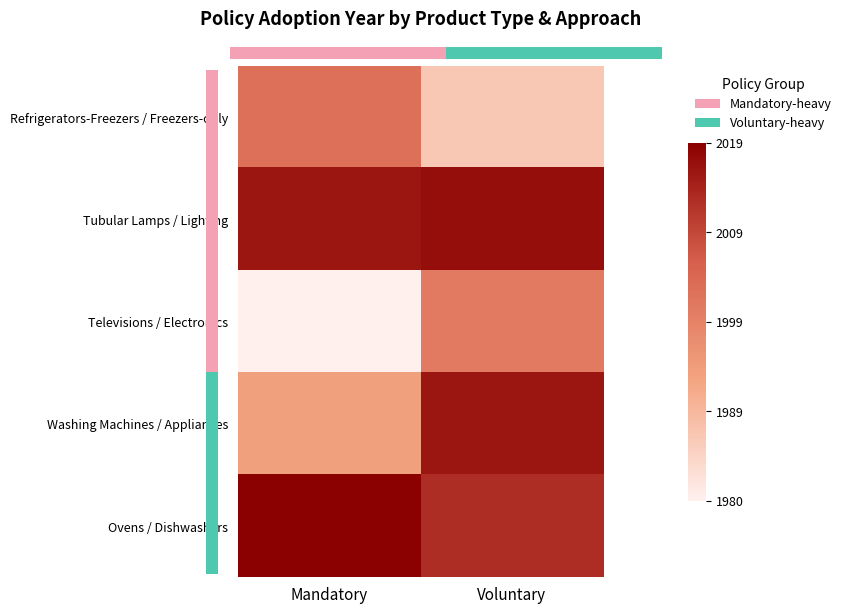

Reading right to left, extract all data points from this chart.

Refrigerators-Freezers / Freezers-only: Voluntary=0.2	Mandatory=0.6
Tubular Lamps / Lighting: Voluntary=0.9	Mandatory=0.9
Televisions / Electronics: Voluntary=0.5	Mandatory=0.0
Washing Machines / Appliances: Voluntary=0.9	Mandatory=0.4
Ovens / Dishwashers: Voluntary=0.8	Mandatory=1.0